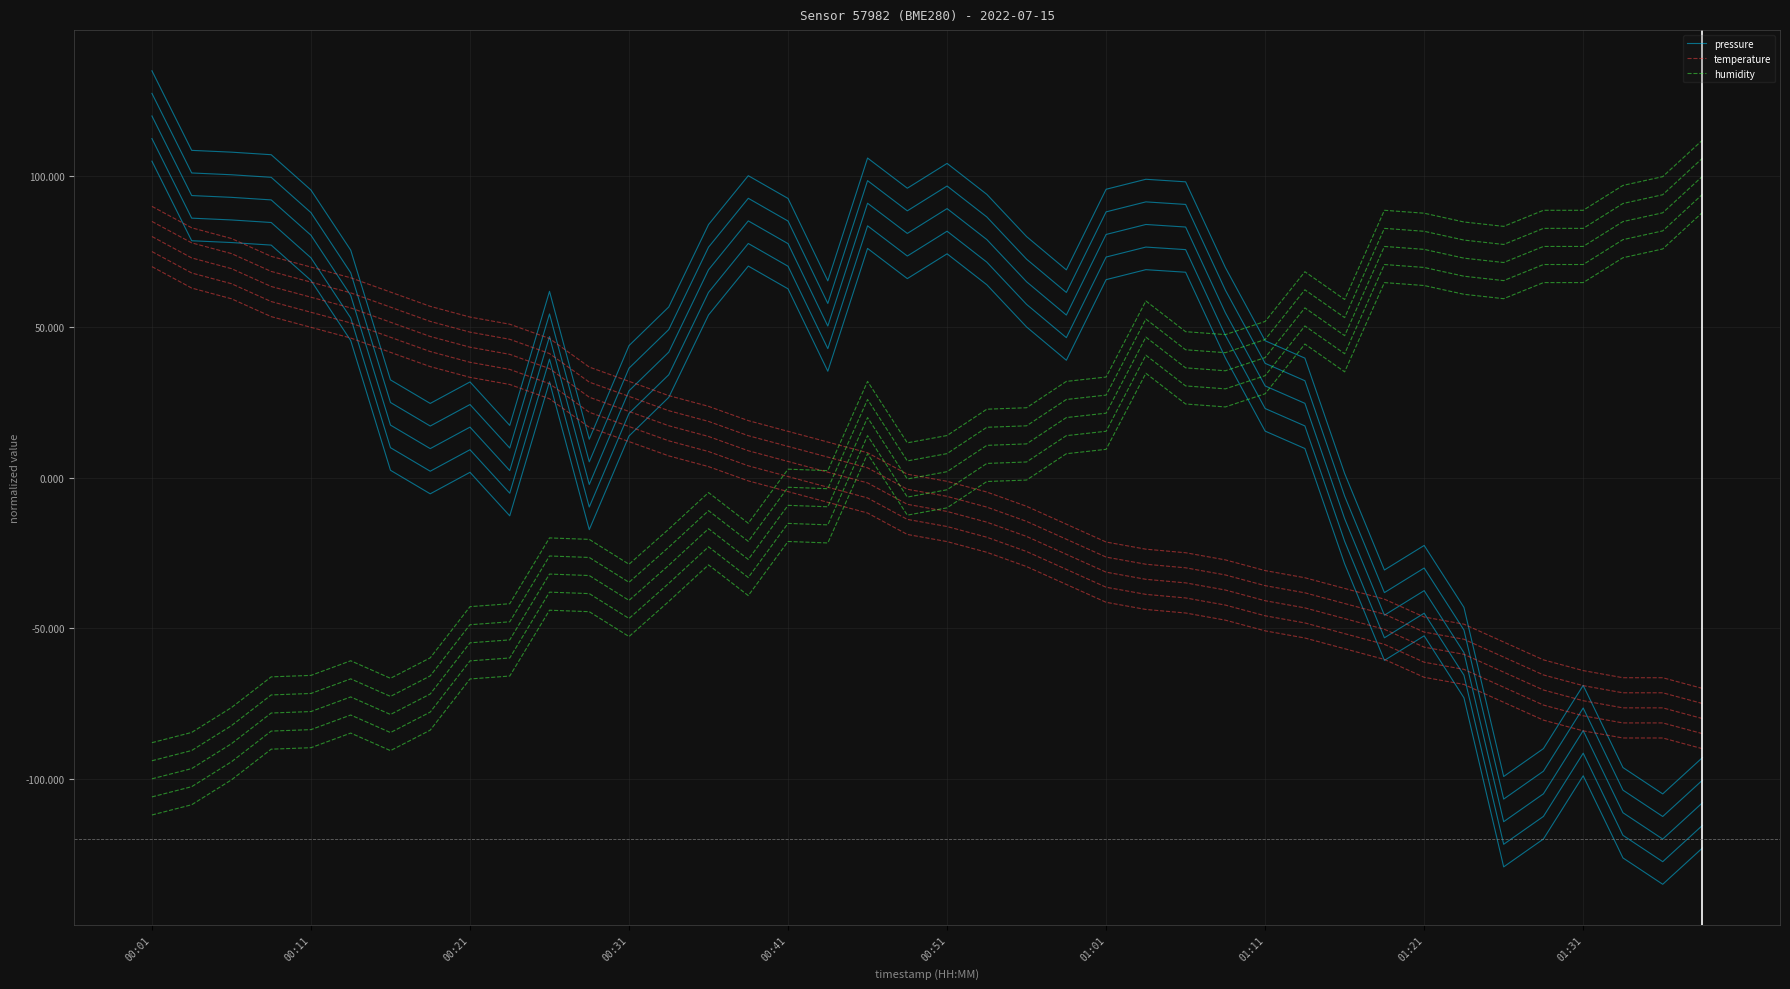

Rank the series by their maximum value, from lowest to highest.

temperature, humidity, pressure